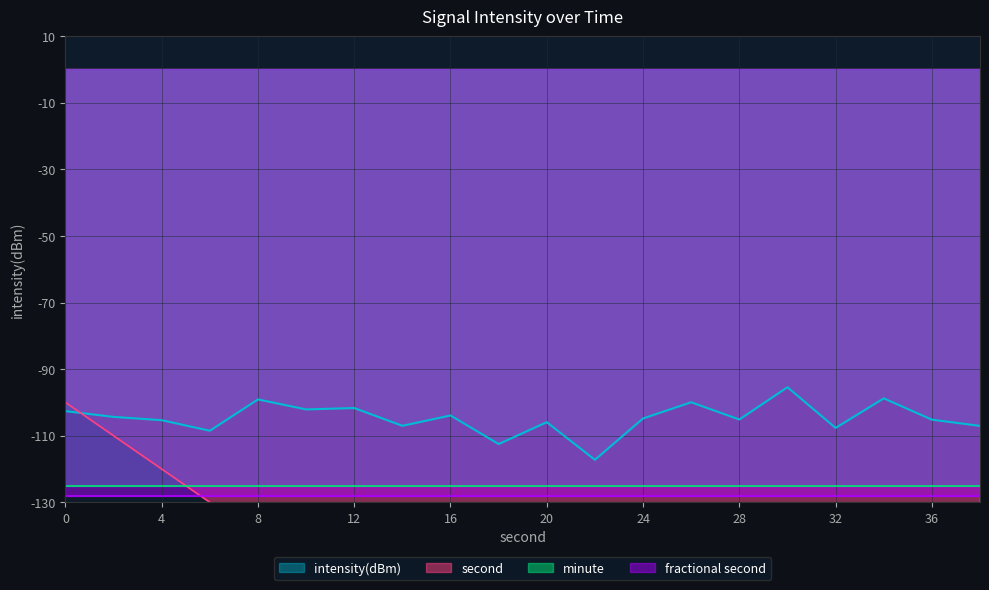

Which has a higher value, 2 or 16?

16